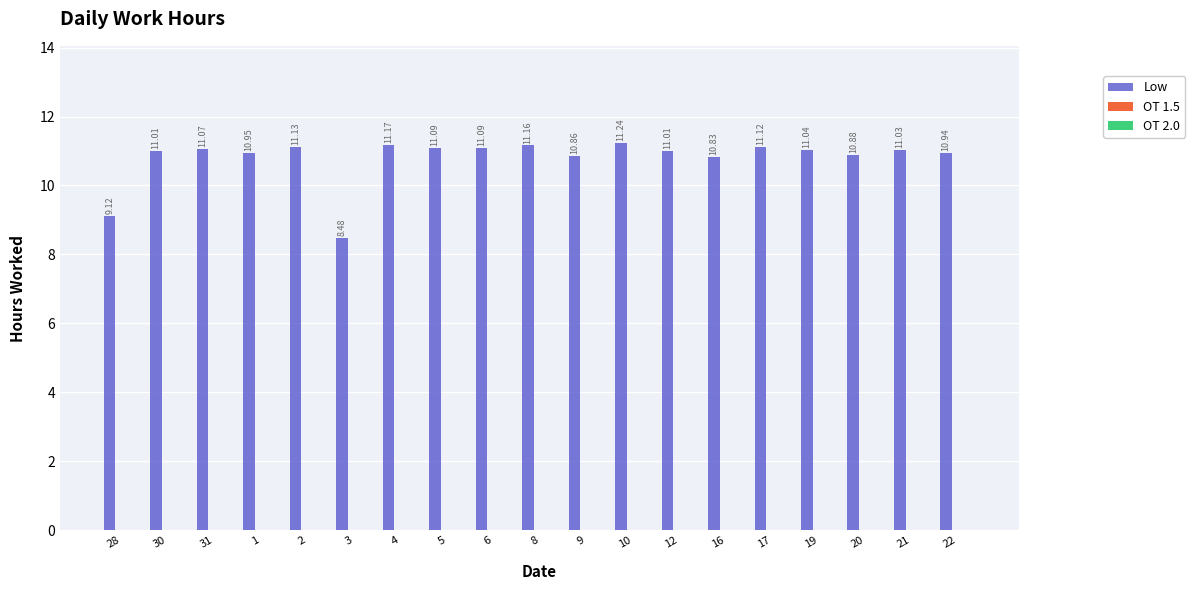

Which has a higher value, 9 or 22?

22